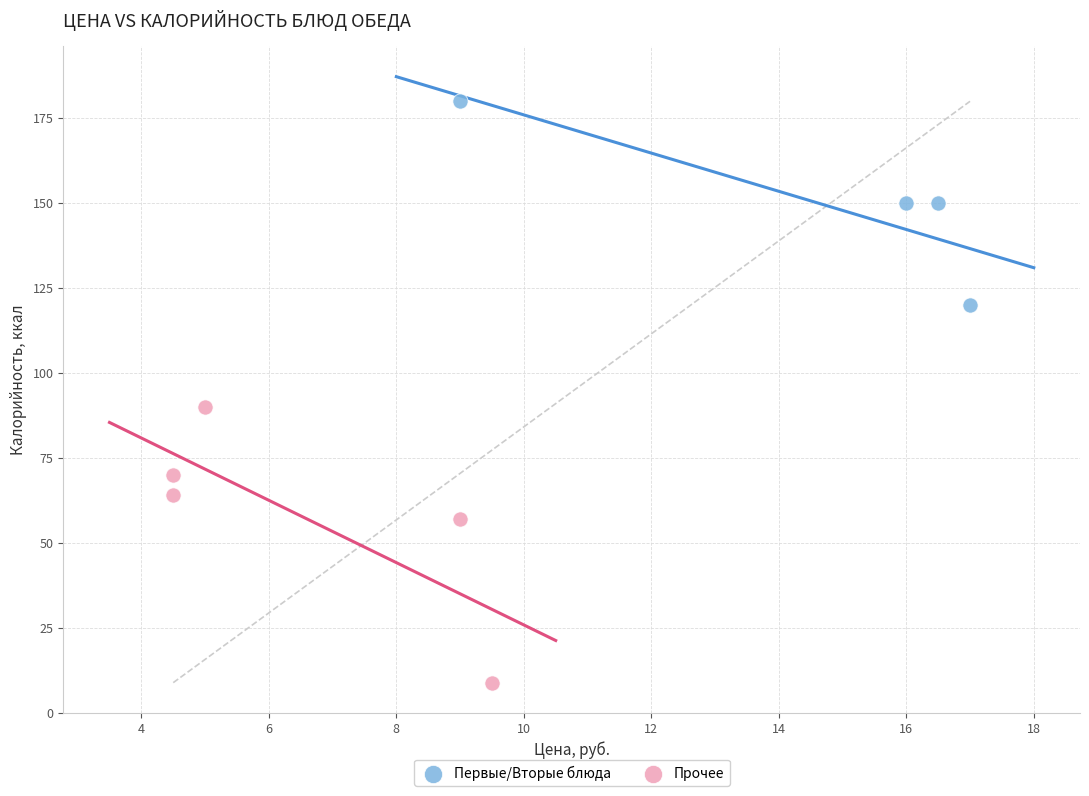

Which series reaches the maximum Y coordinate?

Первые/Вторые блюда